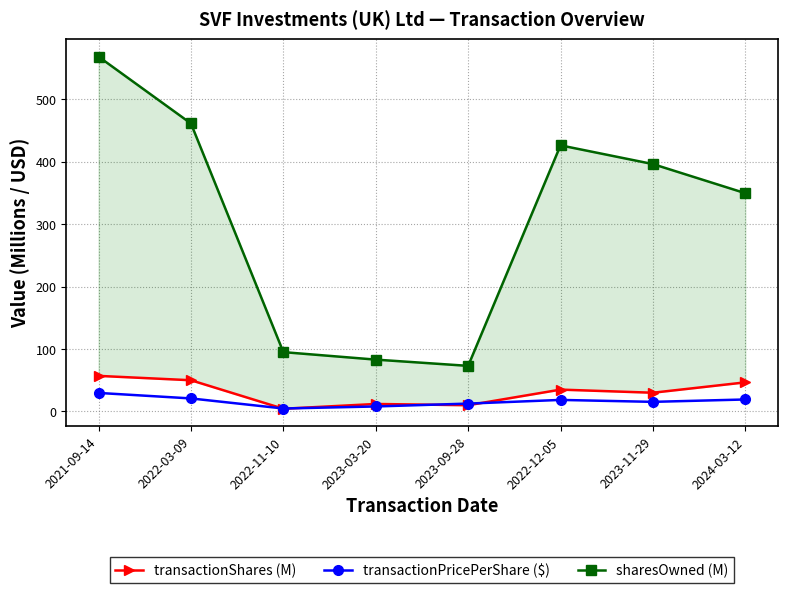

At which label does transactionPricePerShare ($) reach its minimum?

2022-11-10